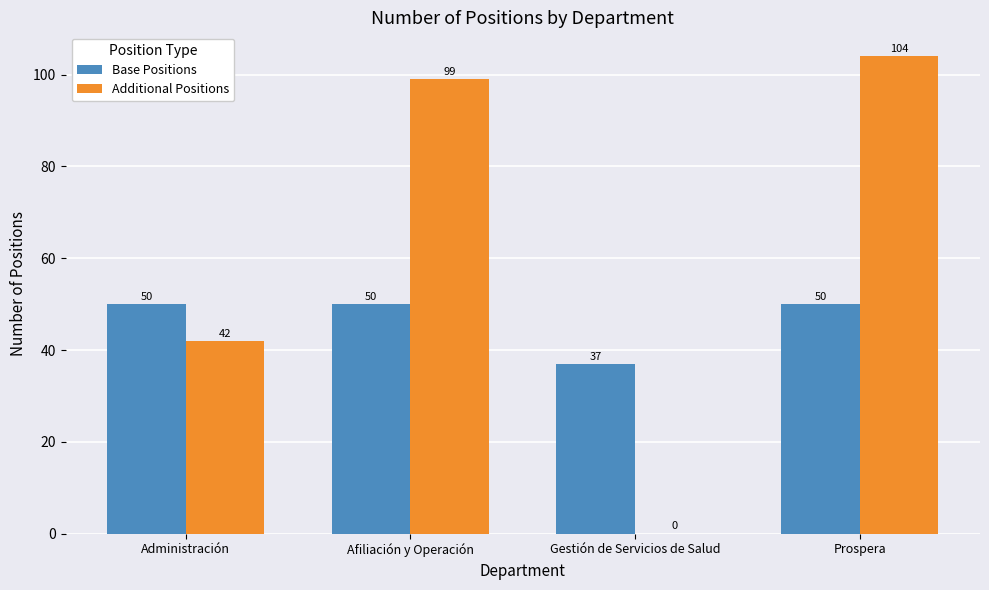

At which label does Additional Positions reach its peak?

Prospera